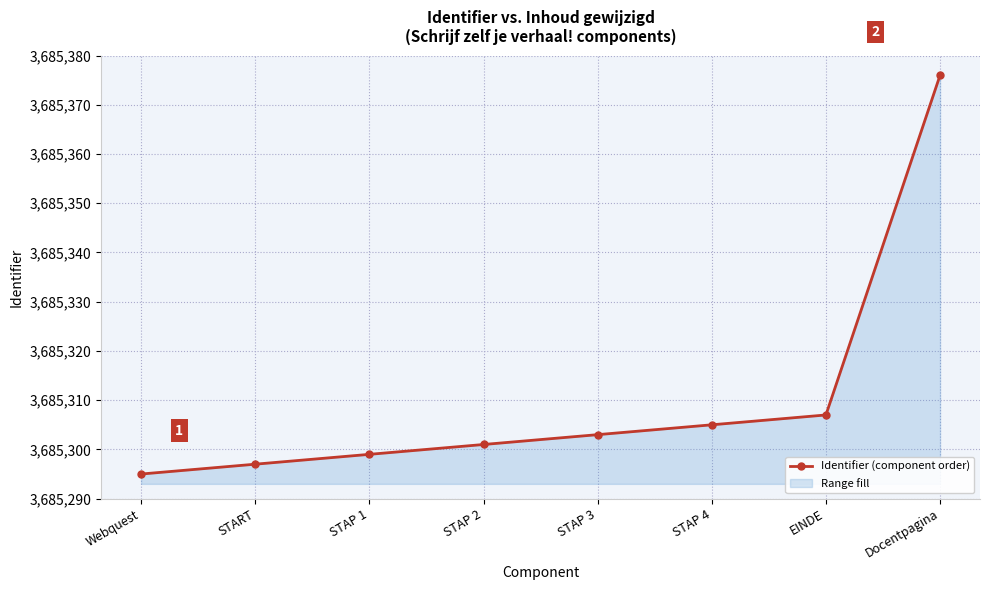

What is the difference between the values at STAP 1 and Docentpagina?

77